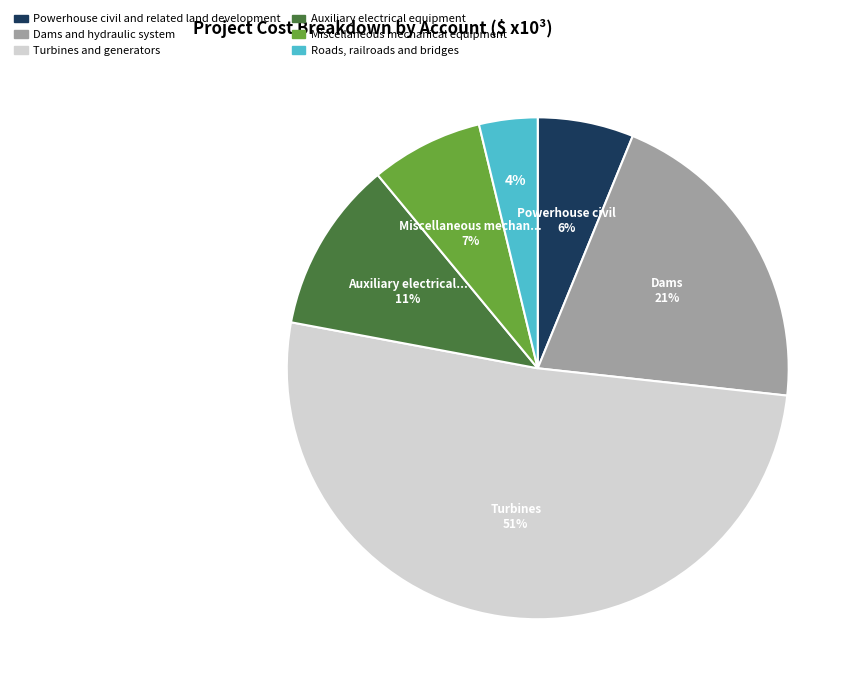

Which category has the biggest portion of the pie?

Turbines and generators